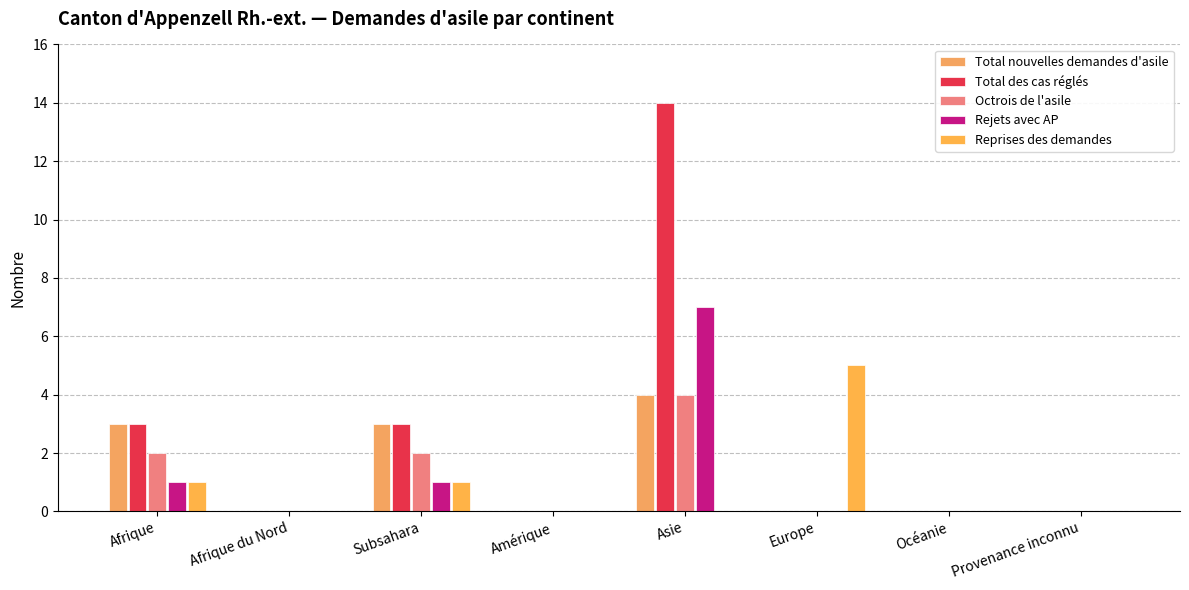

How many categories are shown in the chart?

8